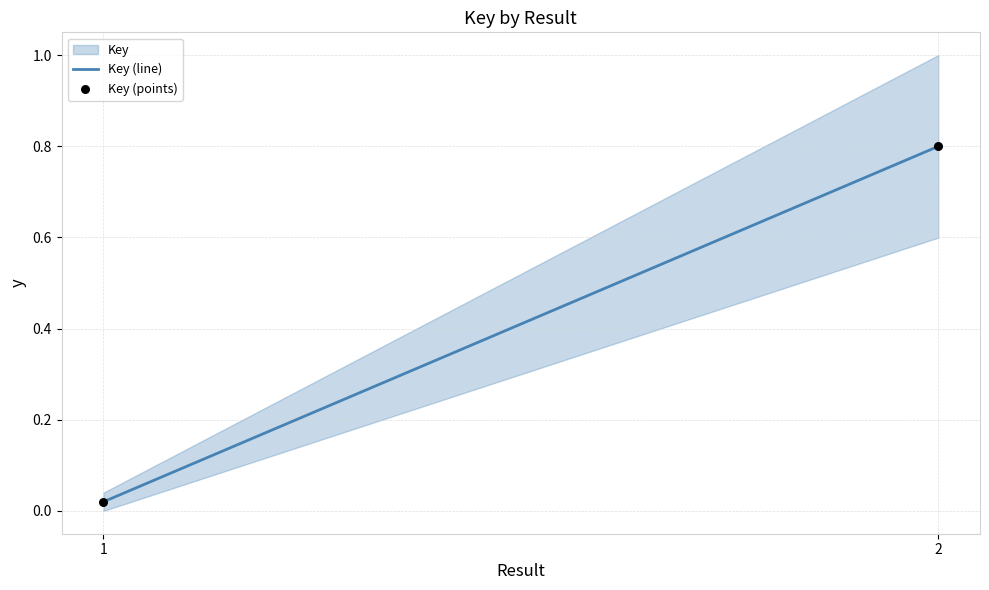

What is the range of Y values (max minus min)?

0.8